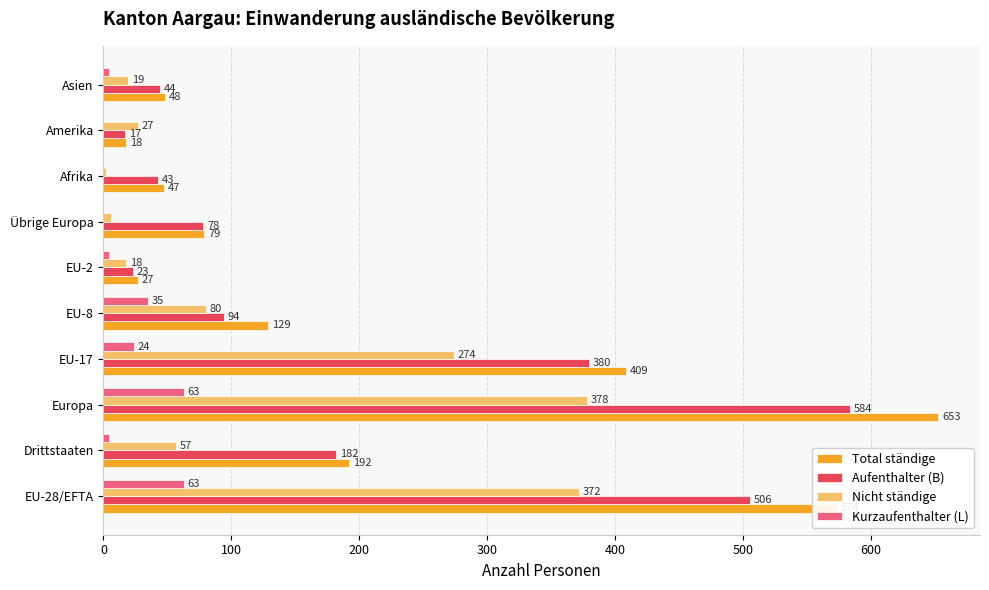

The Total ständige series shows 180 at EU-28/EFTA. True or false?

False